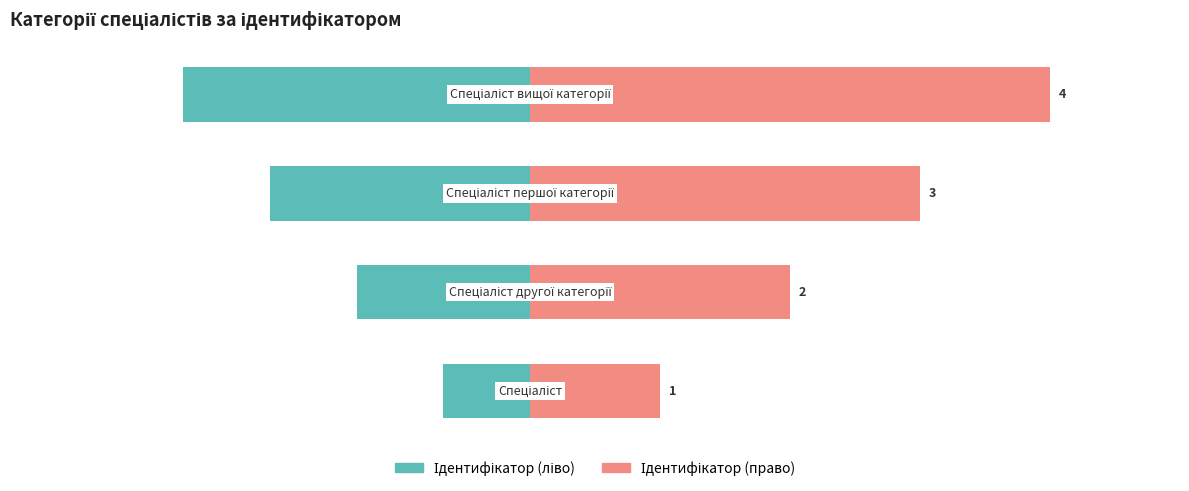

Reading left to right, transcribe all the data shown in this chart.

Ідентифікатор (ліво): -10	-20	-30	-40
Ідентифікатор (право): 15	30	45	60